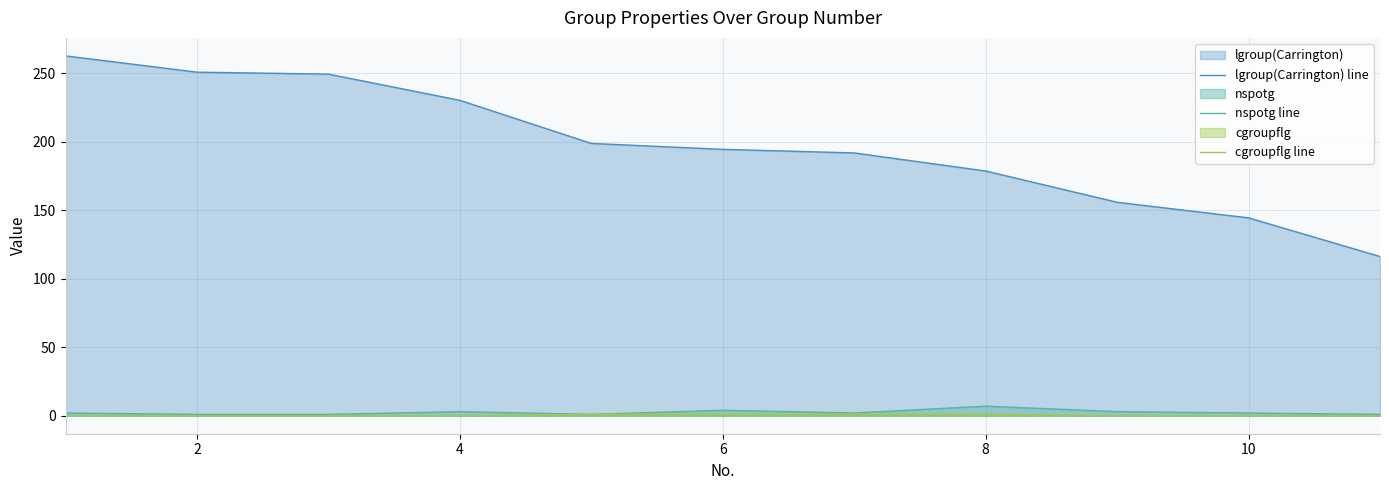

Rank the series at 8 from highest to lowest value.

lgroup(Carrington) line, nspotg line, cgroupflg line